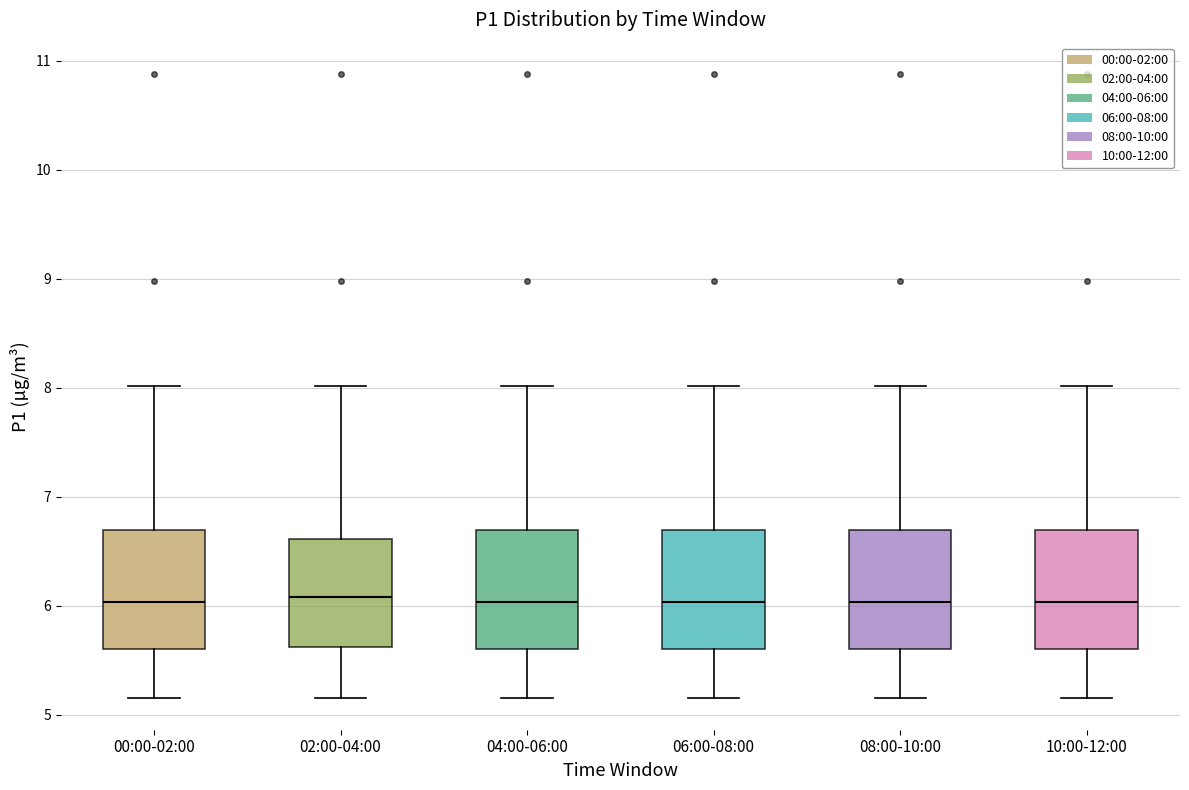

Reading left to right, transcribe this box plot: for each box, give where its median line is, the range the box spans, and where its two whiskers end, as read against the y-axis. The values are not printed on the chart, so give them approximately, as read against the axis.

00:00-02:00: median 6.0, box 5.6 to 6.7, whiskers 5.2 to 8.0
02:00-04:00: median 6.1, box 5.6 to 6.6, whiskers 5.2 to 8.0
04:00-06:00: median 6.0, box 5.6 to 6.7, whiskers 5.2 to 8.0
06:00-08:00: median 6.0, box 5.6 to 6.7, whiskers 5.2 to 8.0
08:00-10:00: median 6.0, box 5.6 to 6.7, whiskers 5.2 to 8.0
10:00-12:00: median 6.0, box 5.6 to 6.7, whiskers 5.2 to 8.0